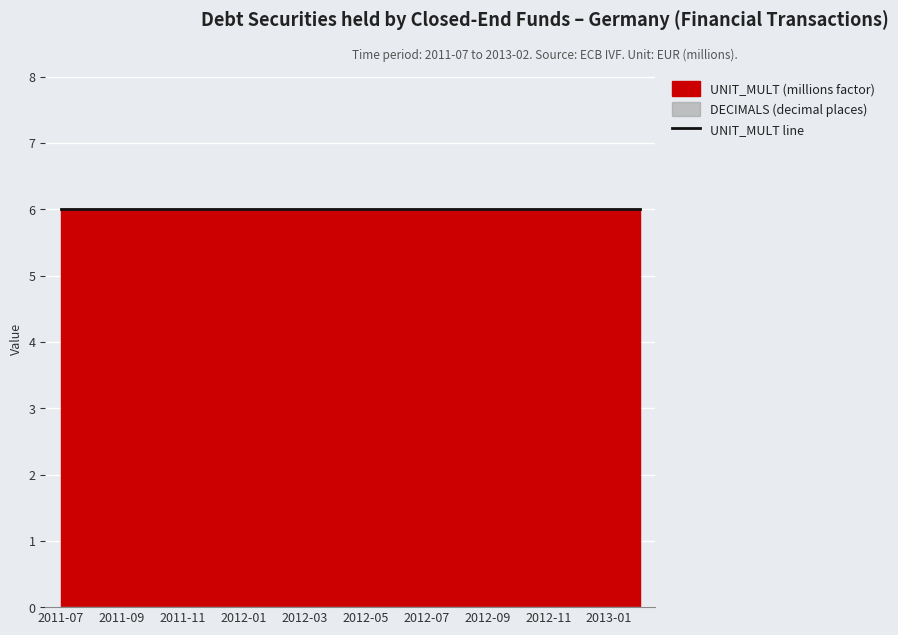

What is the spread (max minus min) of values at 2012-01?

6